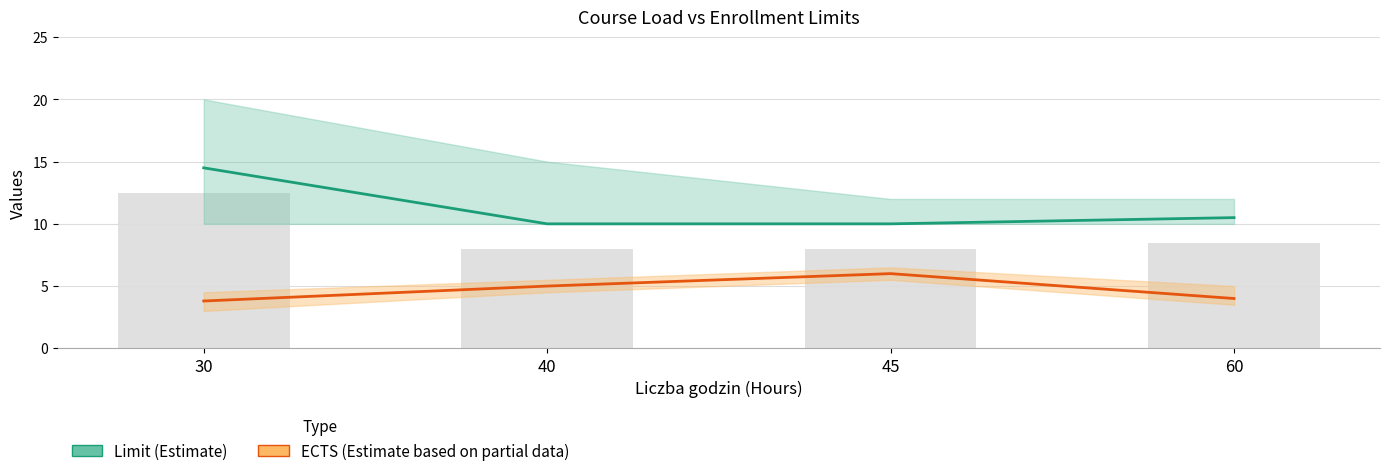

Reading left to right, transcribe all the data shown in this chart.

Limit (Estimate): 14.5	10.0	10.0	10.5
ECTS (Estimate based on partial data): 3.8	5.0	6.0	4.0